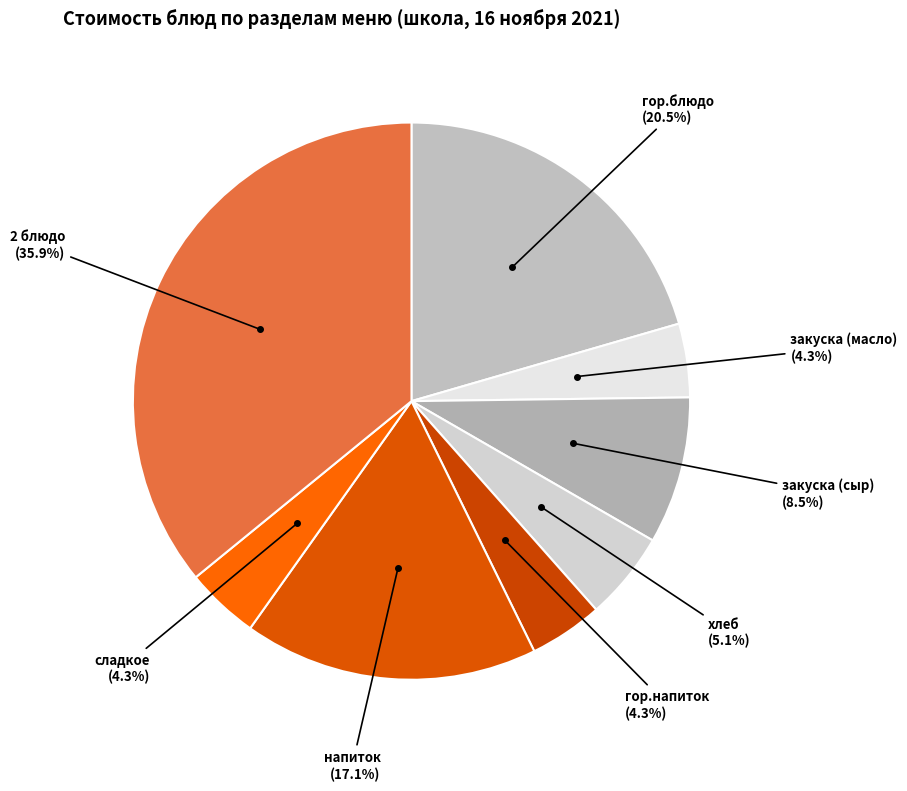

What portion of the pie excludes гор.блюдо?

79.5%